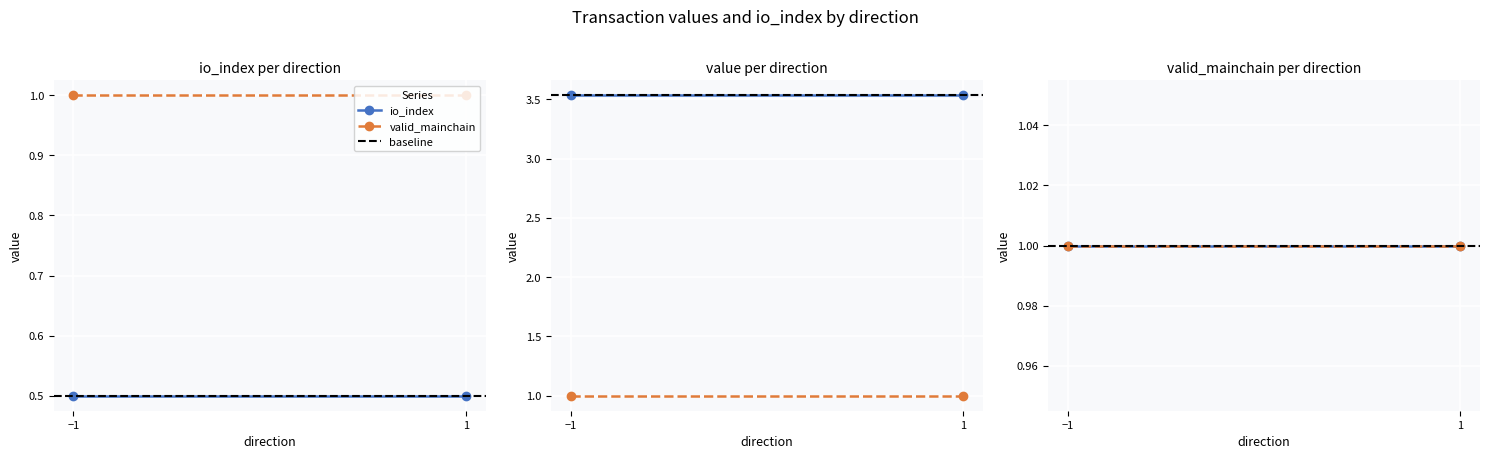

Which has a higher value, 1 or −1?

1